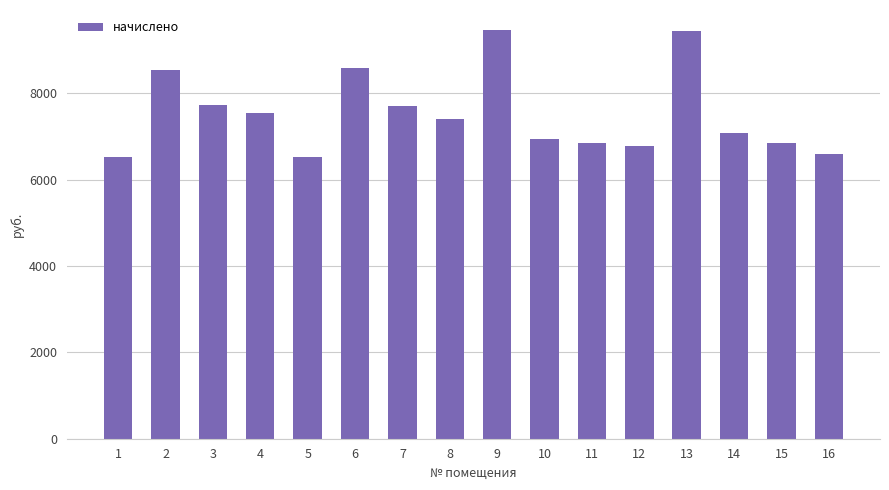

What is the sum of all values?

120554.0